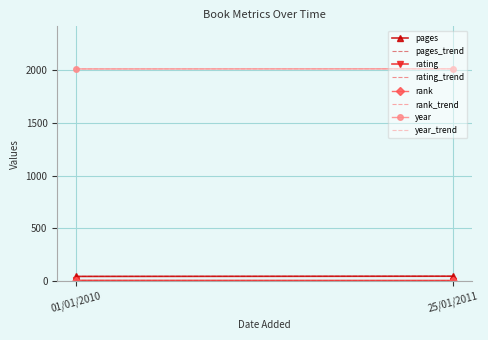

What is the sum of the year values at 01/01/2010 and 25/01/2011?

4019